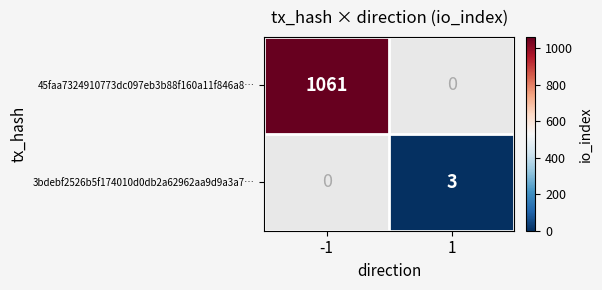

Is the value of 3bdebf2526b5f174010d0db2a62962aa9d9a3a7… at 1 greater than the value of 45faa7324910773dc097eb3b88f160a11f846a8… at -1?

No